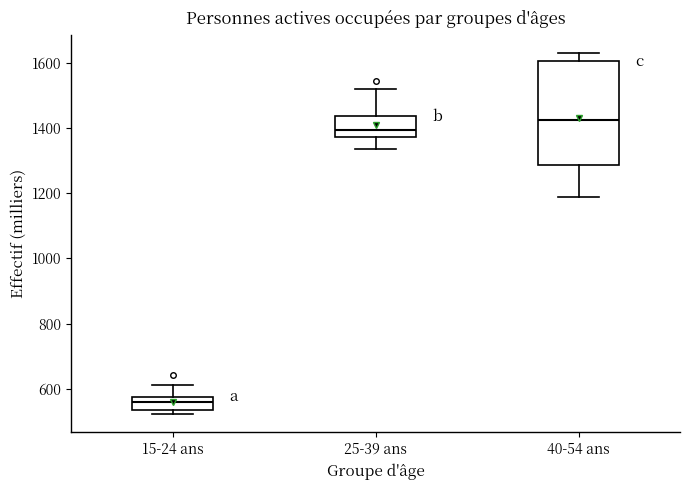

Which box has the lowest median line?

15-24 ans